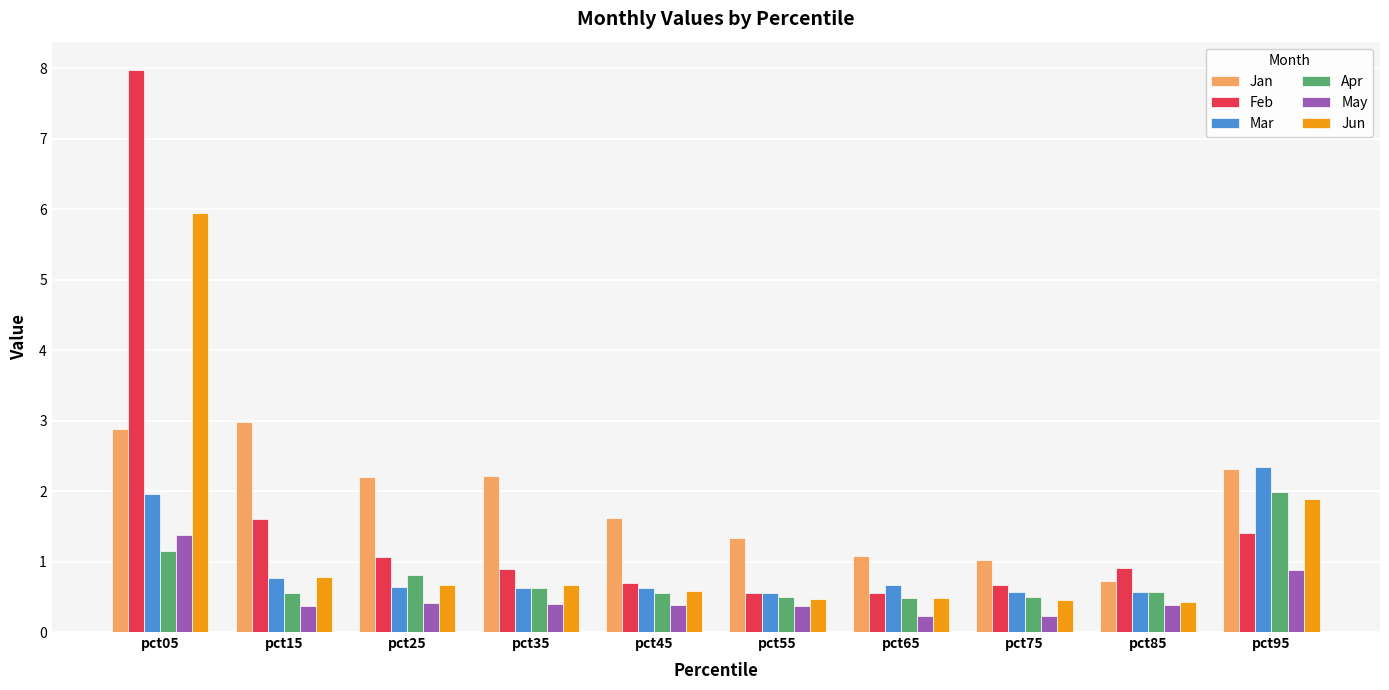

How many bars are there in total?

60